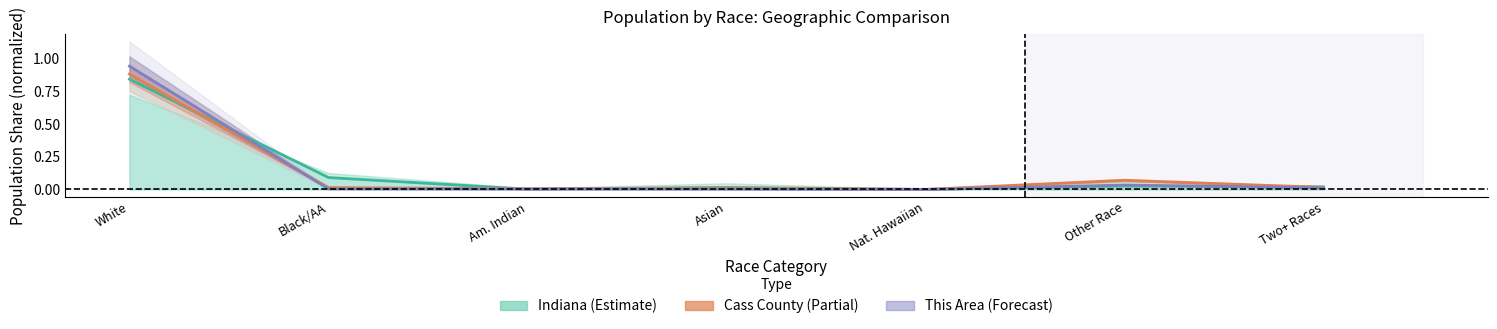

Rank the series at Two+ Races from lowest to highest value.

This Area, Cass County, Indiana